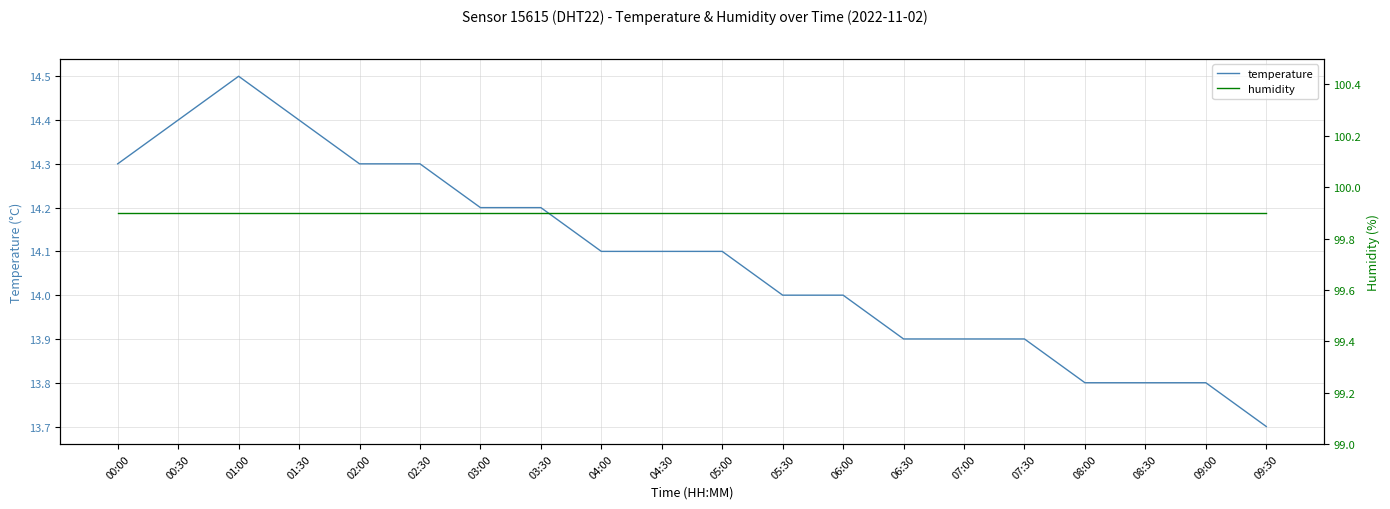

True or false: humidity and temperature cross at least once.

False